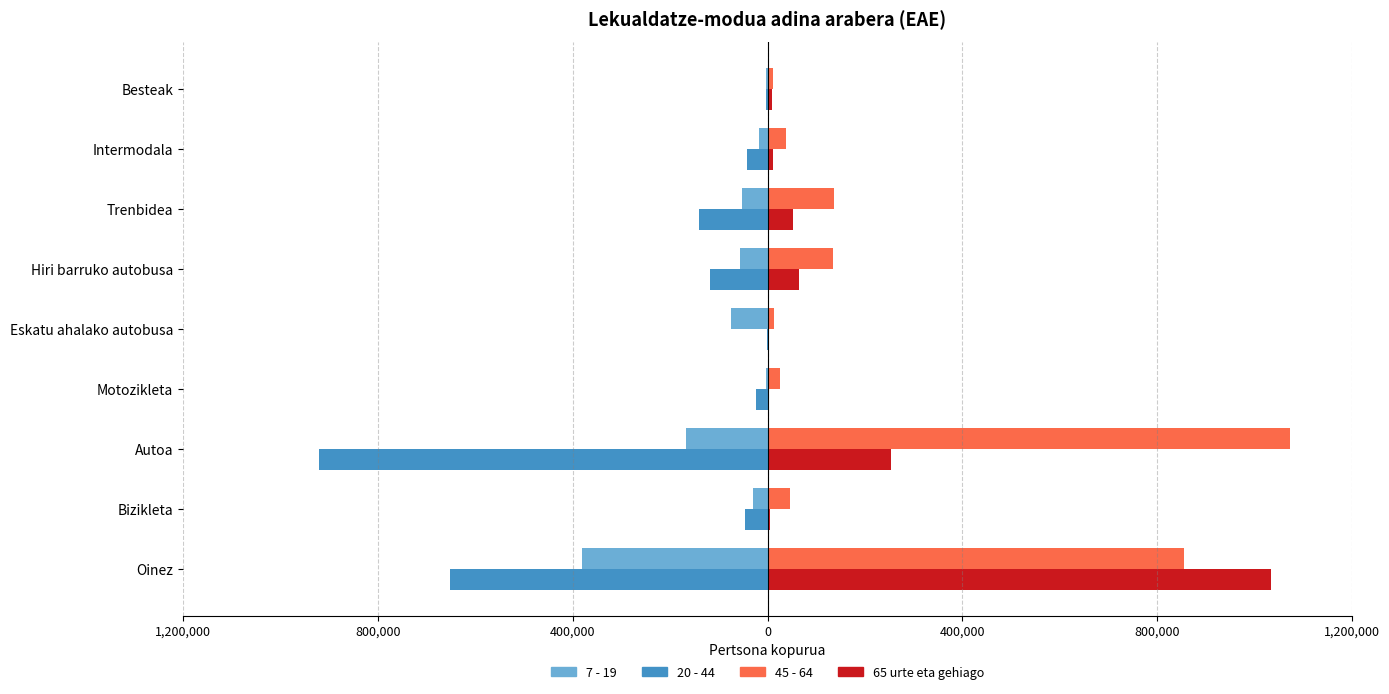

What is the lowest value of the 45 - 64 series?

10996